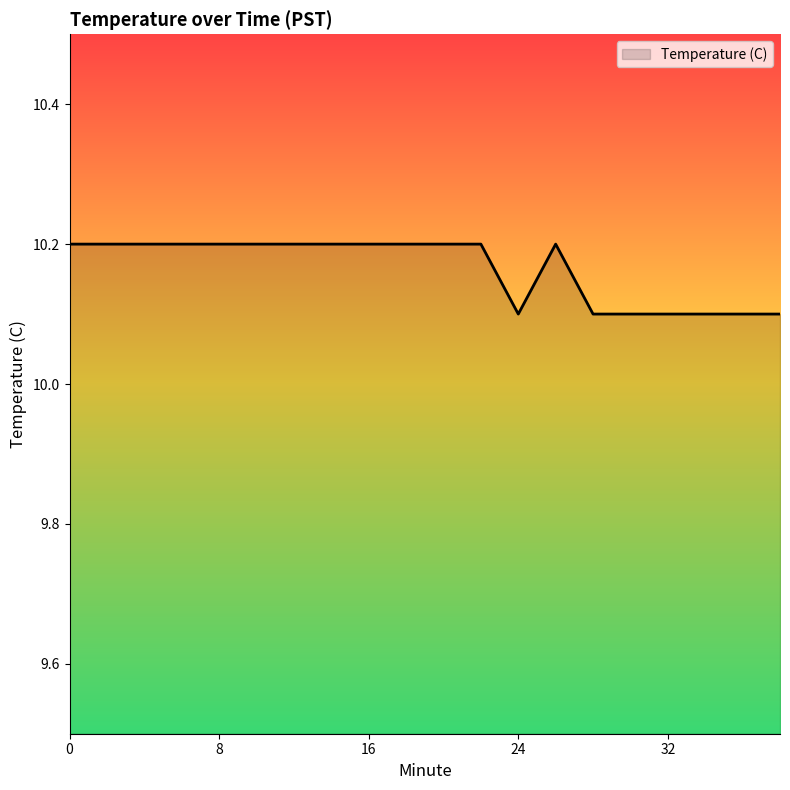

What is the average value?

10.2